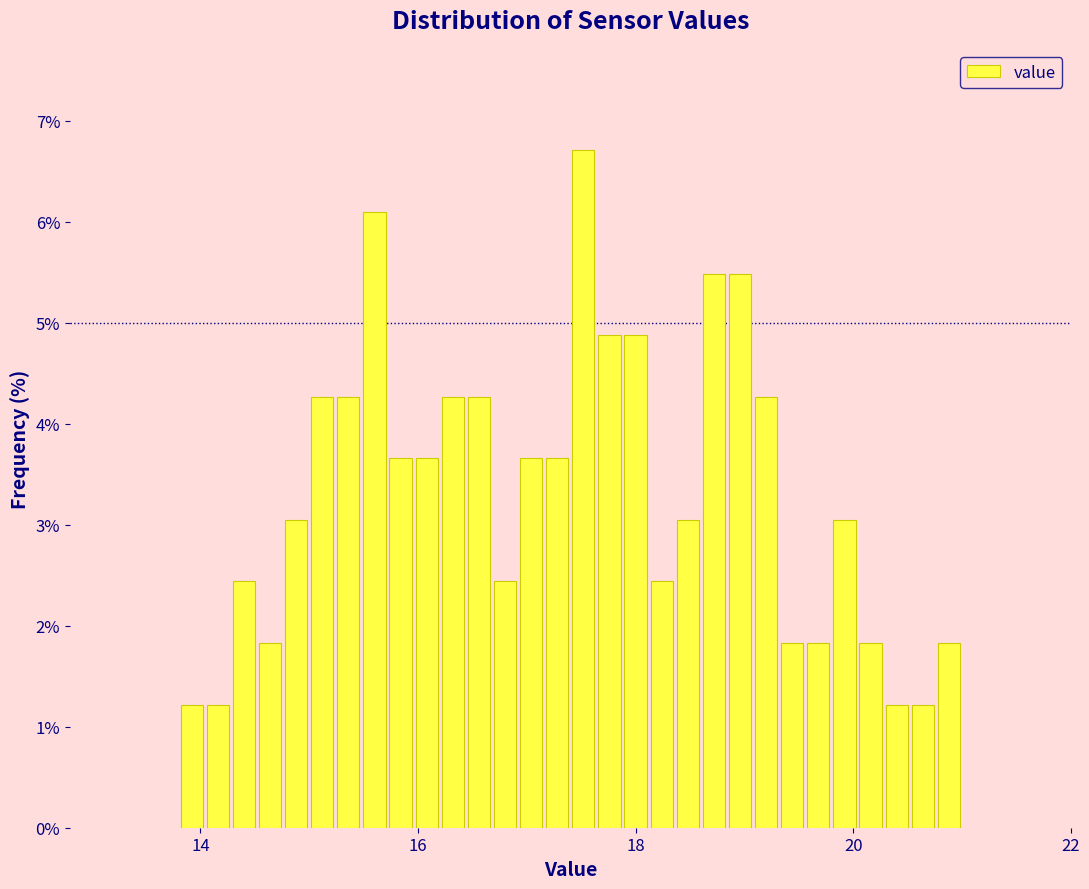

Around what value on the x-axis is the tallest bar? Give the approximate position of its centre, as read against the axis.

17.6